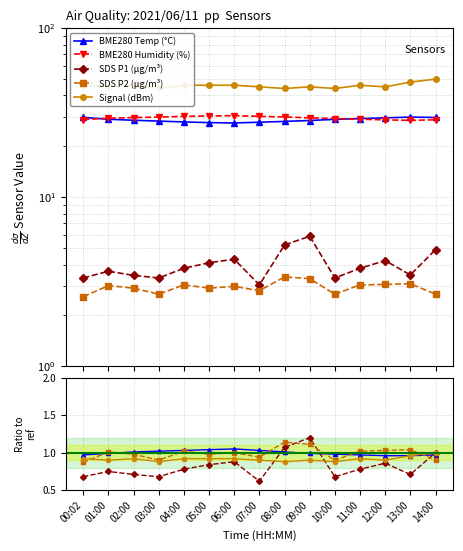

True or false: SDS_P1 and BME280_humidity intersect in this chart.

False